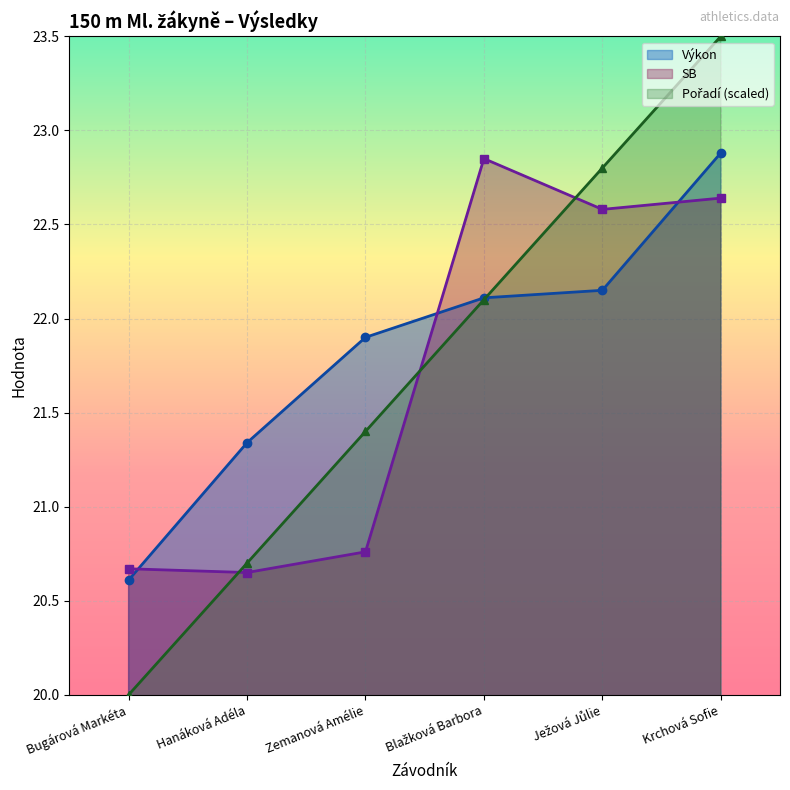

At which category does SB reach its first local peak?

Blažková Barbora